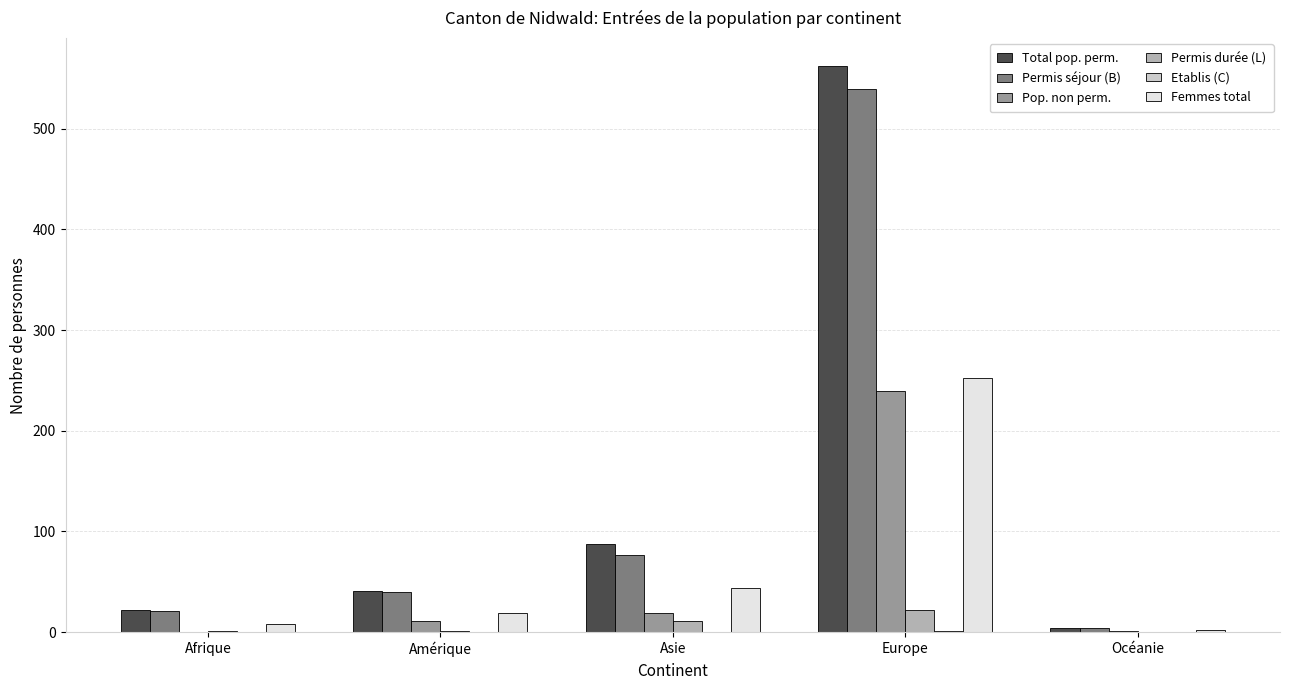

Which category has the highest value across all series?

Europe